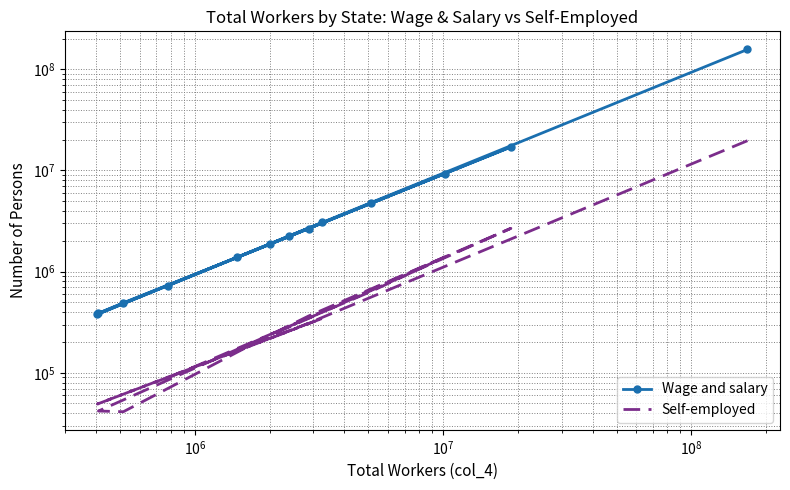

What is the sum of all Self-employed values?

25995131